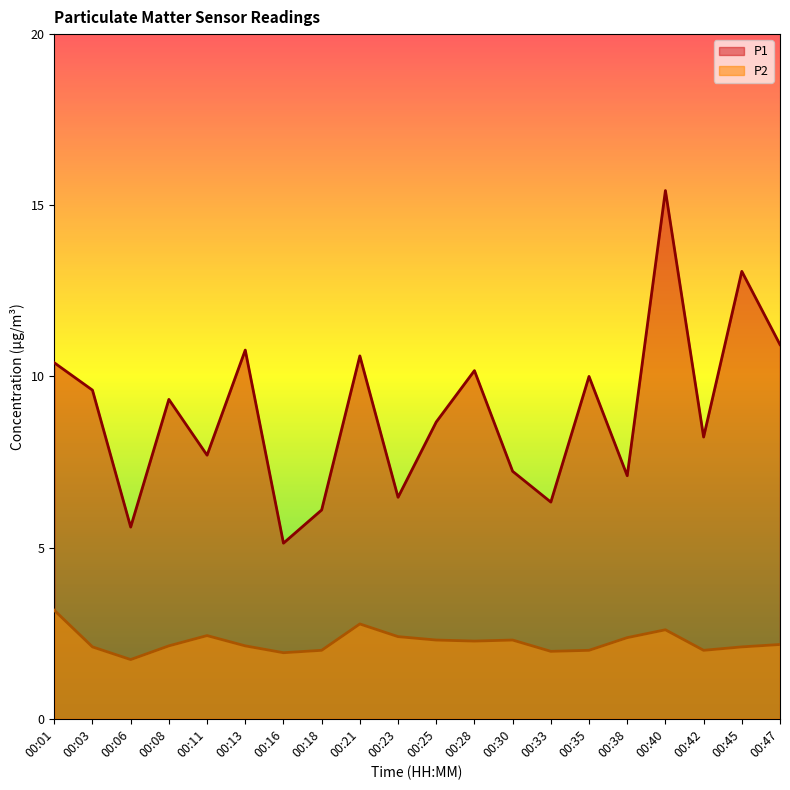

Reading right to left, what are all the values shown in this chart?

P1: 00:47=10.9	00:45=13.1	00:42=8.2	00:40=15.4	00:38=7.1	00:35=10.0	00:33=6.3	00:30=7.2	00:28=10.2	00:25=8.7	00:23=6.5	00:21=10.6	00:18=6.1	00:16=5.1	00:13=10.8	00:11=7.7	00:08=9.3	00:06=5.6	00:03=9.6	00:01=10.4
P2: 00:47=2.2	00:45=2.1	00:42=2.0	00:40=2.6	00:38=2.4	00:35=2.0	00:33=2.0	00:30=2.3	00:28=2.3	00:25=2.3	00:23=2.4	00:21=2.8	00:18=2.0	00:16=1.9	00:13=2.1	00:11=2.4	00:08=2.1	00:06=1.7	00:03=2.1	00:01=3.2